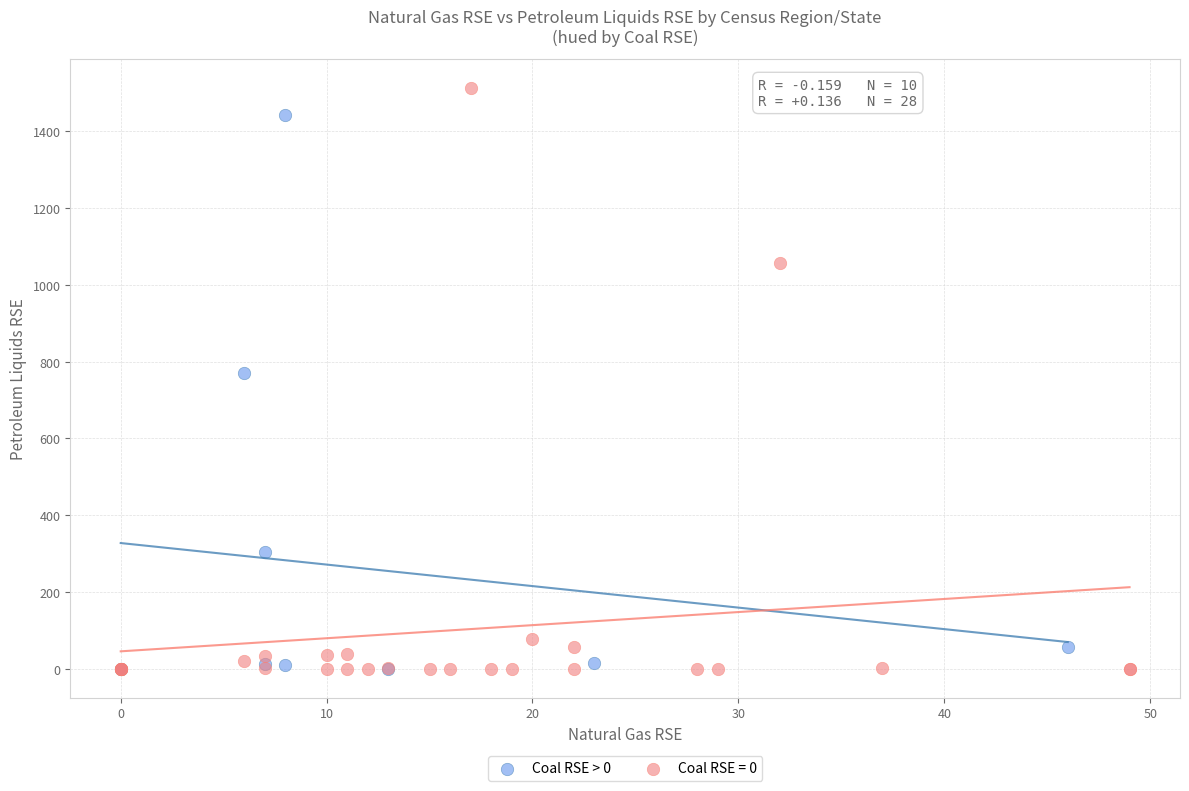

Which series reaches the maximum Y coordinate?

Coal RSE = 0